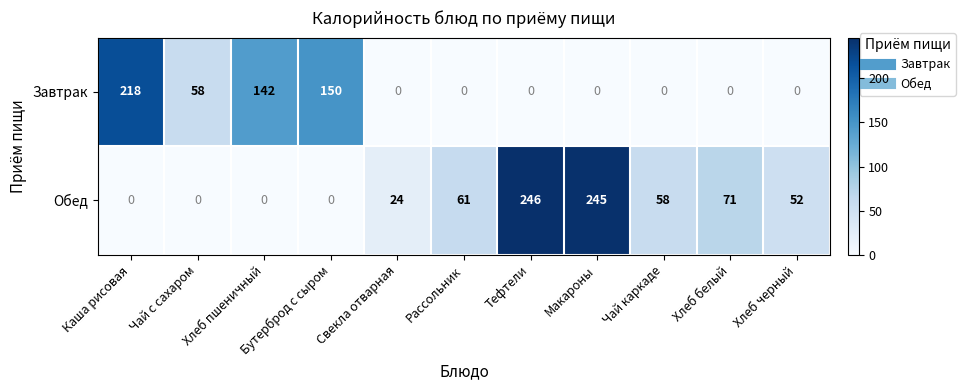

Rank the series by their average value, from highest to lowest.

Обед, Завтрак